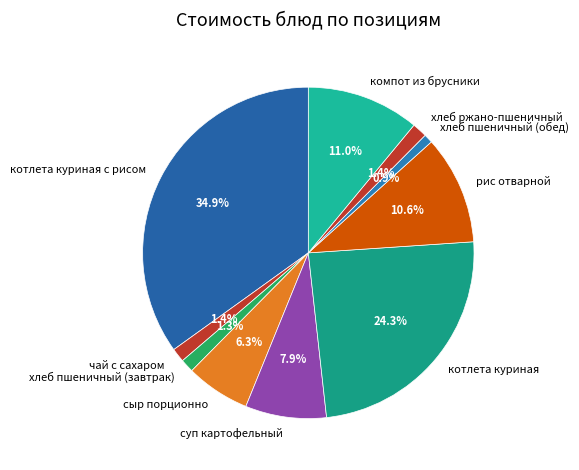

Which slice is the largest?

котлета куриная с рисом